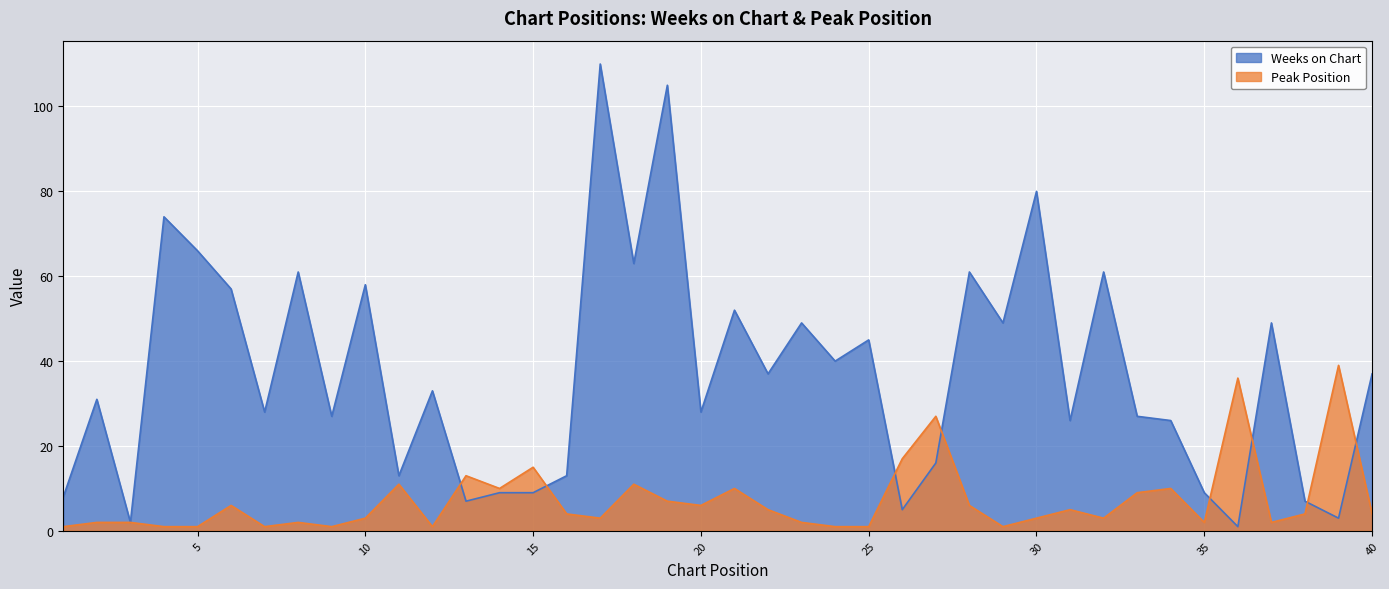

Reading right to left, extract all data points from this chart.

Weeks on Chart: 37	3	7	49	1	9	26	27	61	26	80	49	61	16	5	45	40	49	37	52	28	105	63	110	13	9	9	7	33	13	58	27	61	28	57	66	74	2	31	8
Peak Position: 4	39	4	2	36	2	10	9	3	5	3	1	6	27	17	1	1	2	5	10	6	7	11	3	4	15	10	13	1	11	3	1	2	1	6	1	1	2	2	1